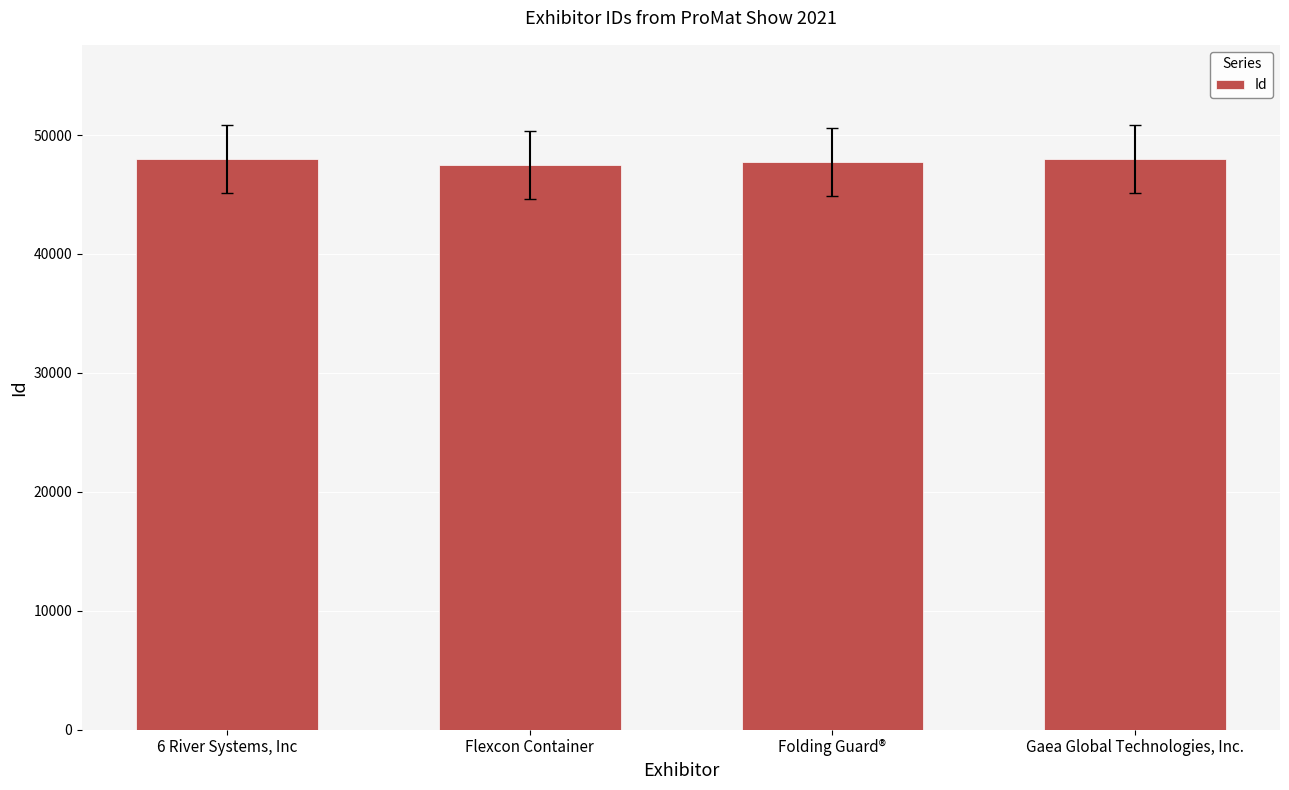

What is the label of the 2nd bar from the left?

Flexcon Container